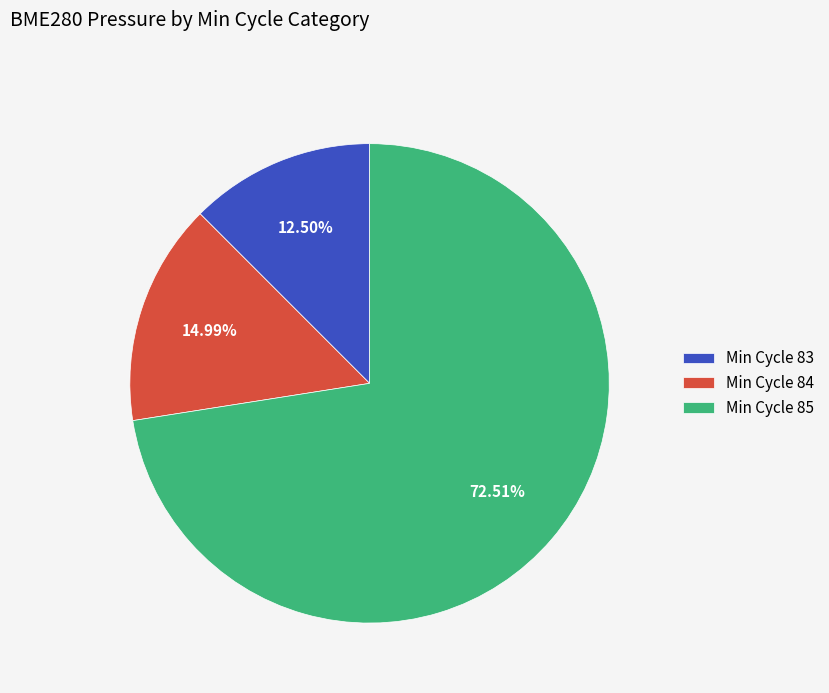

To the nearest percent, what is the average slice percentage?

33%